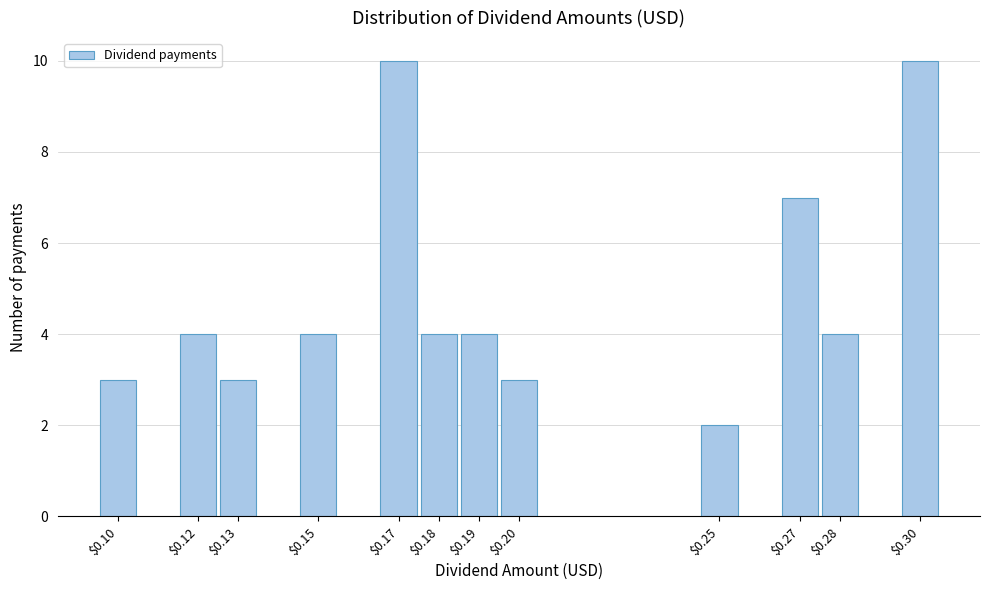

Reading left to right, what are all the values shown in this chart?

3	4	3	4	10	4	4	3	2	7	4	10